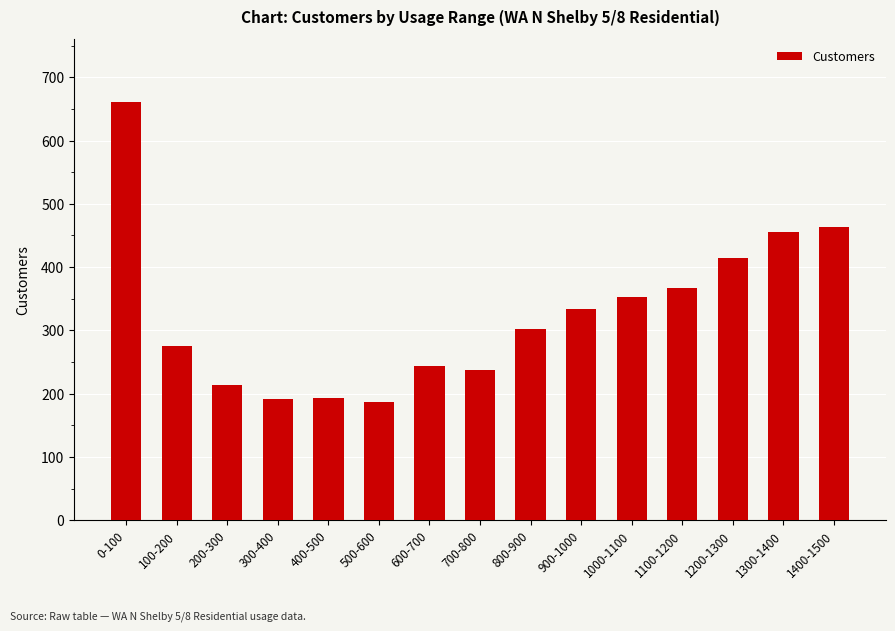

Read the value at 400-500.

193